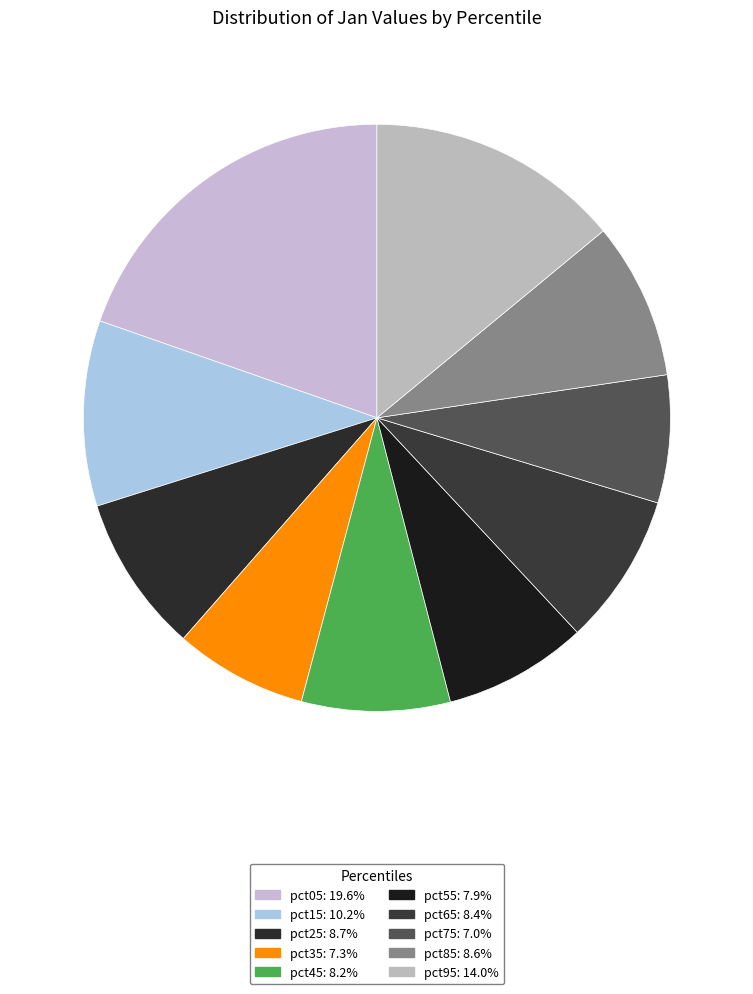

Is pct15 the majority of the pie?

No